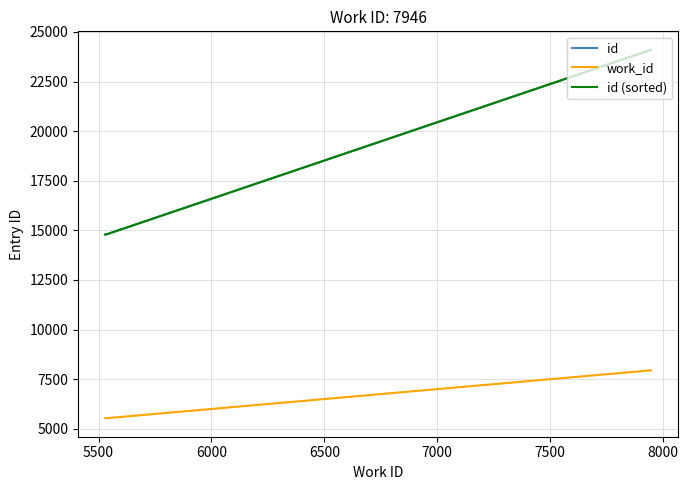

What is the maximum value shown in the chart?

24101